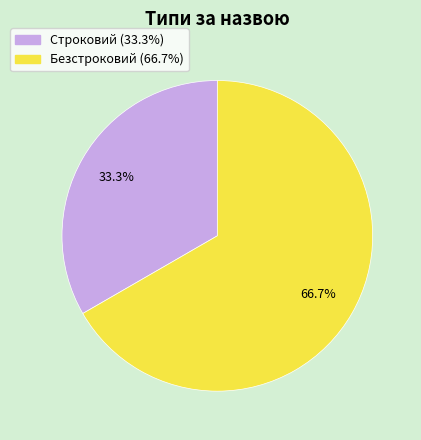

What is the smallest slice in the pie chart?

Строковий